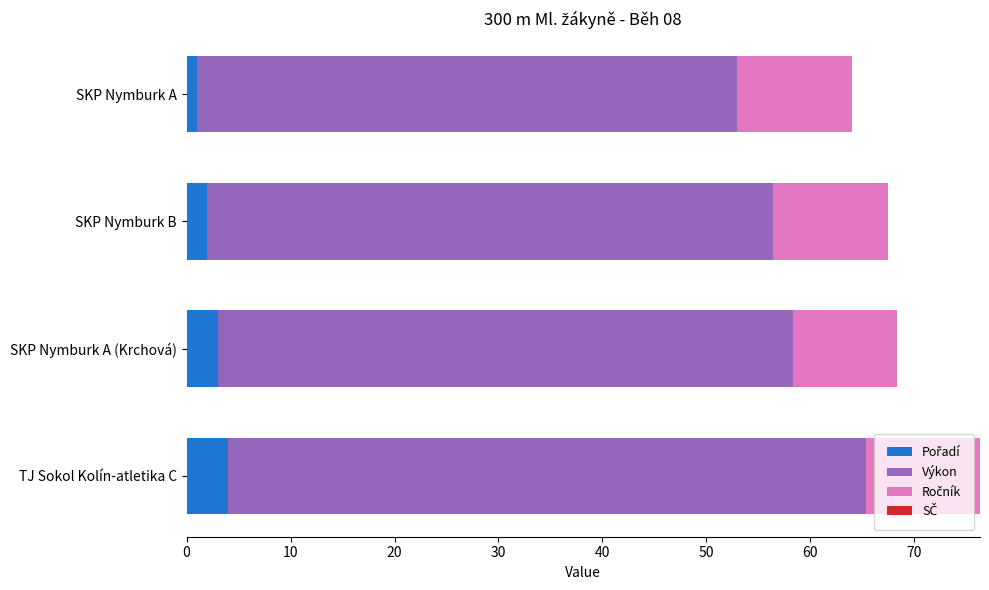

What is the total value across all series at SKP Nymburk B?

67.4